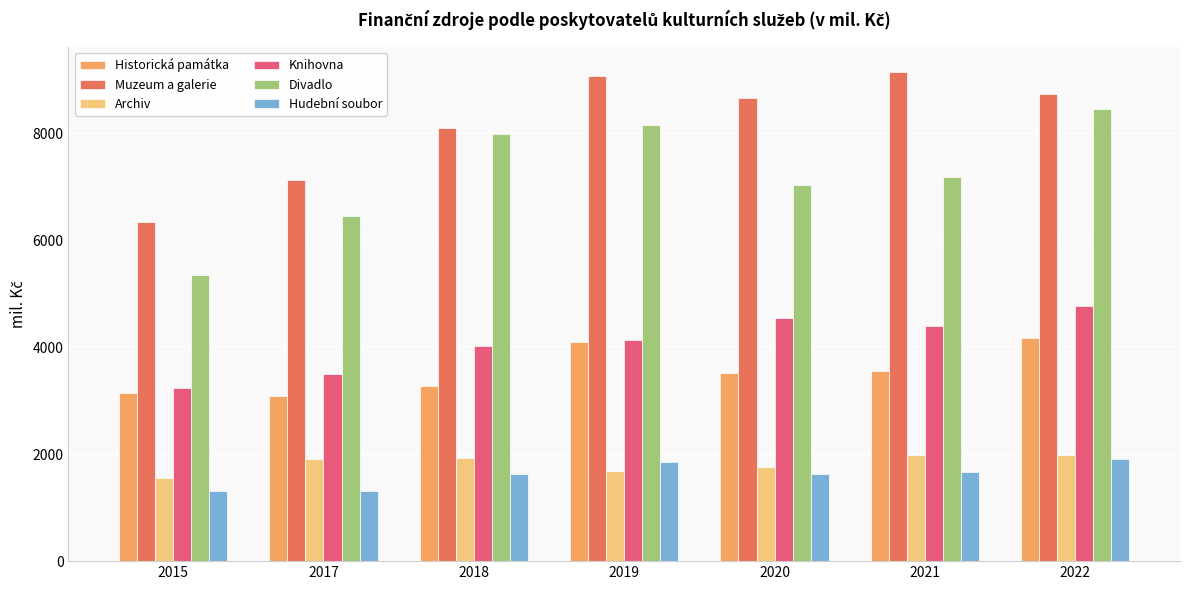

What is the greatest value displayed?

9150.5